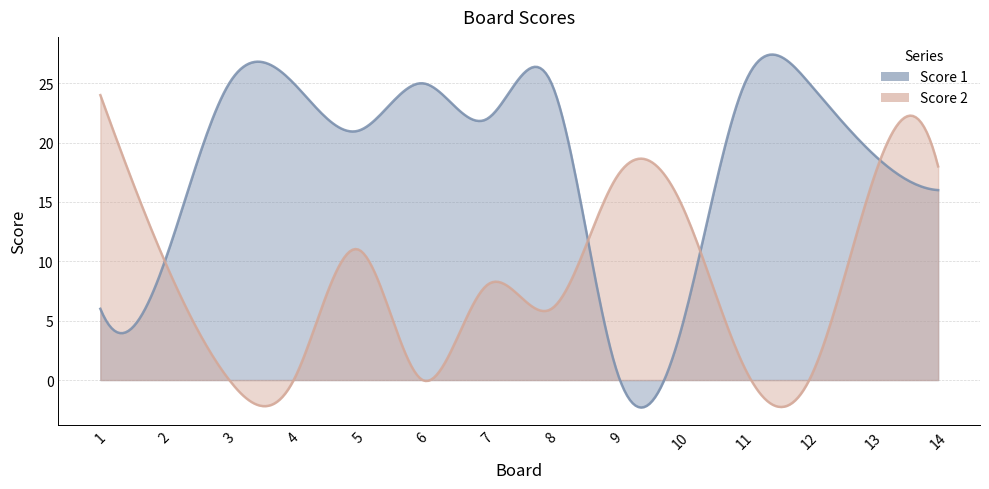

At 5, list the series in order from largest to smallest.

Score 1, Score 2